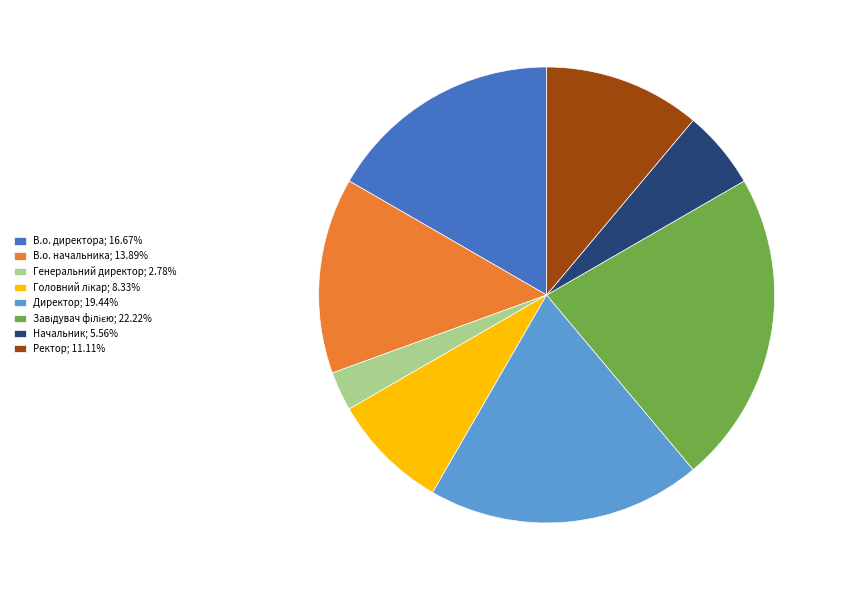

Approximately how many times larger is the value at Начальник; 5.56% compared to Директор; 19.44%?

0.3